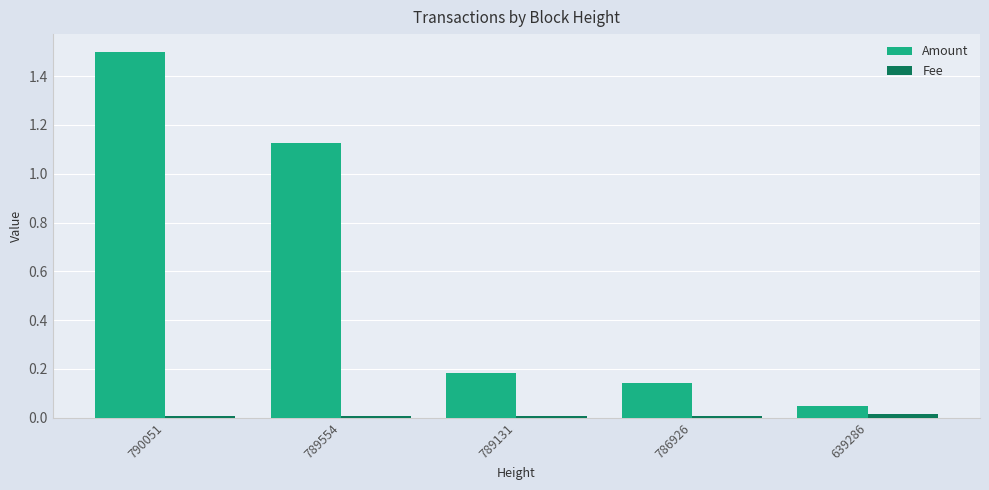

True or false: Amount has a value of 0.4 at 789554.

False